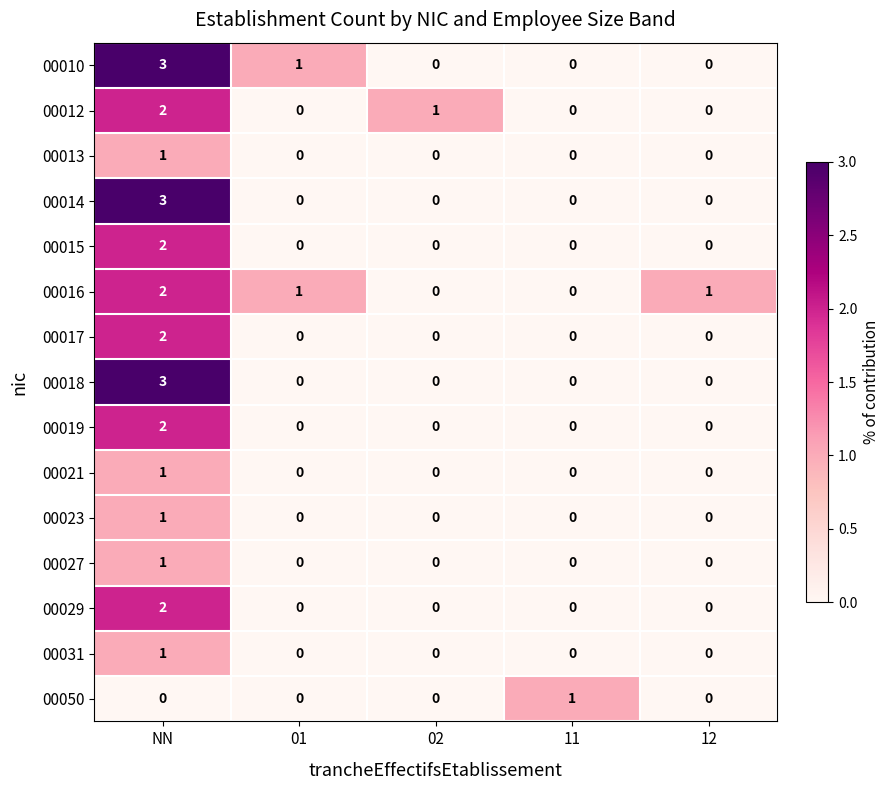

Count the 00010 values in the range 0 to 1.

4